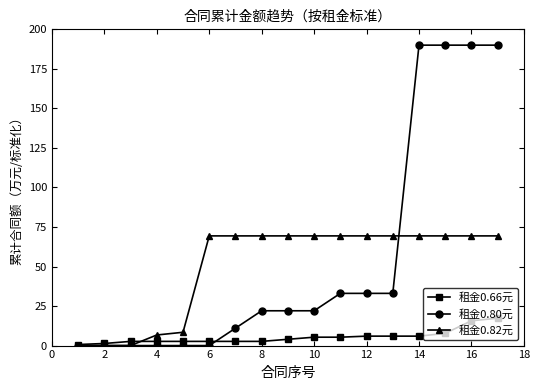

Which series has the largest total across all categories?

租金0.80元